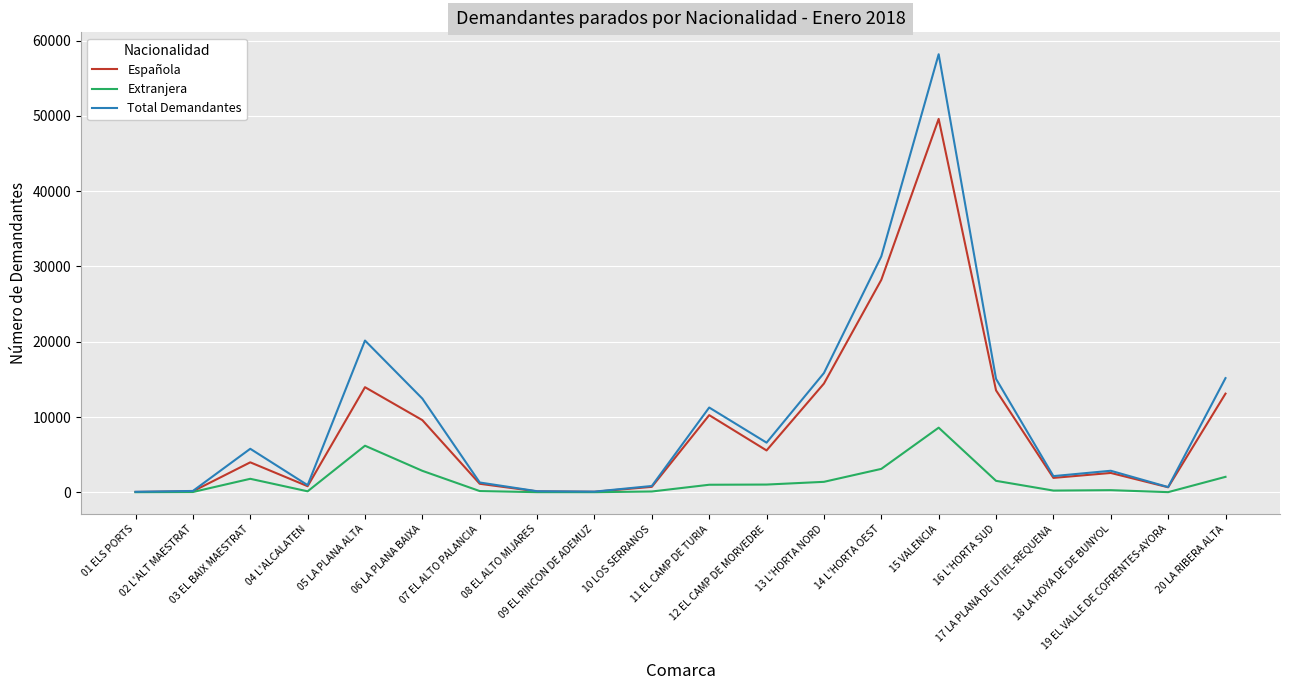

Rank the series by their average value, from lowest to highest.

Extranjera, Española, Total Demandantes